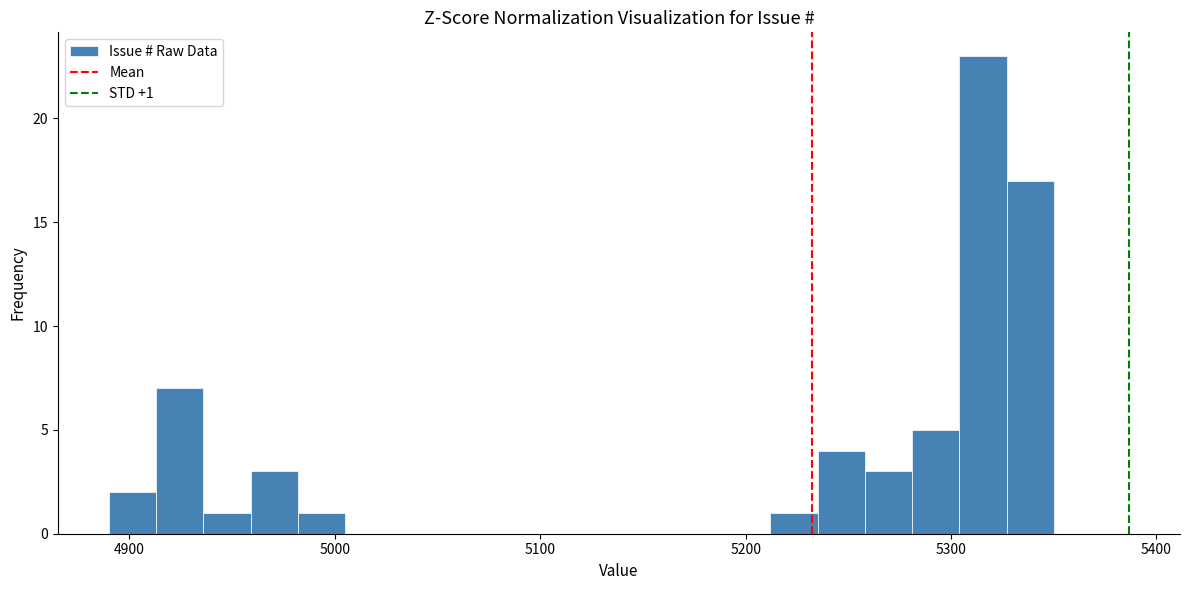

Read against the x-axis, roughly where is the centre of the tallest bar?

5320